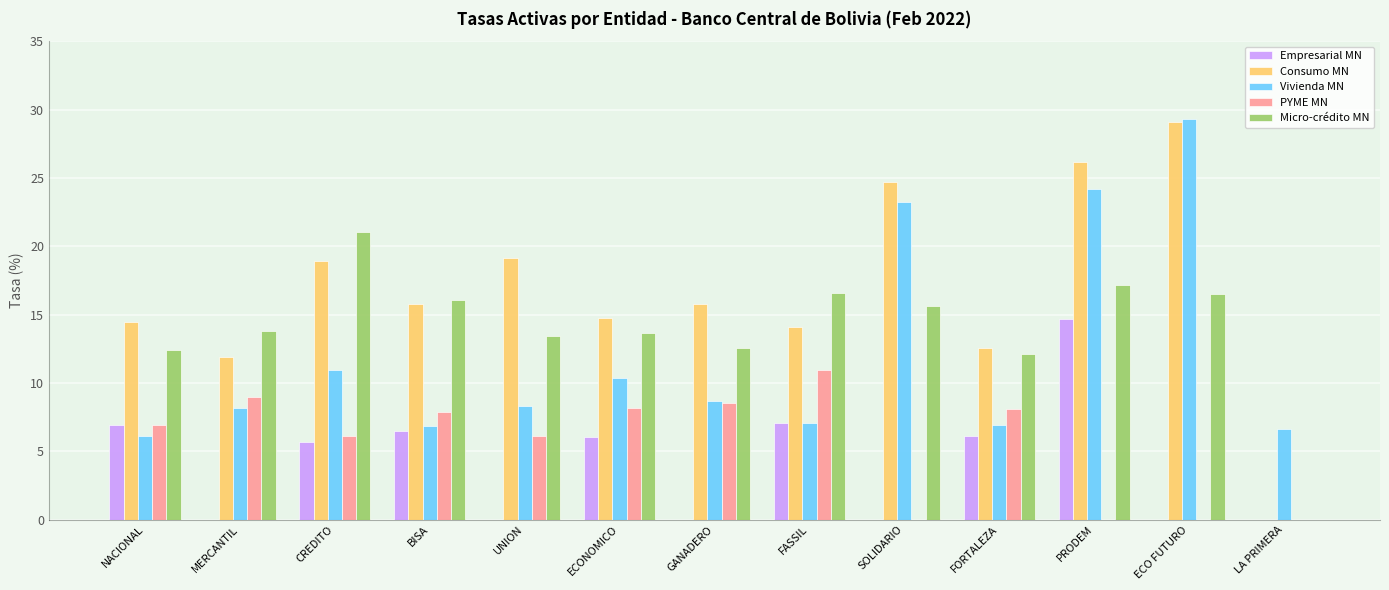

Where does the Empresarial MN series first go above 5?

NACIONAL